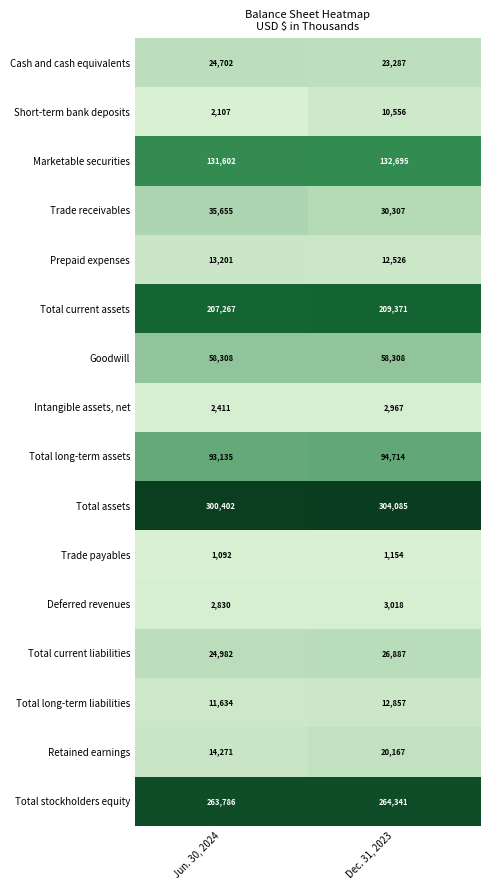

Where is Cash and cash equivalents nearest to the value 23994?

Dec. 31, 2023